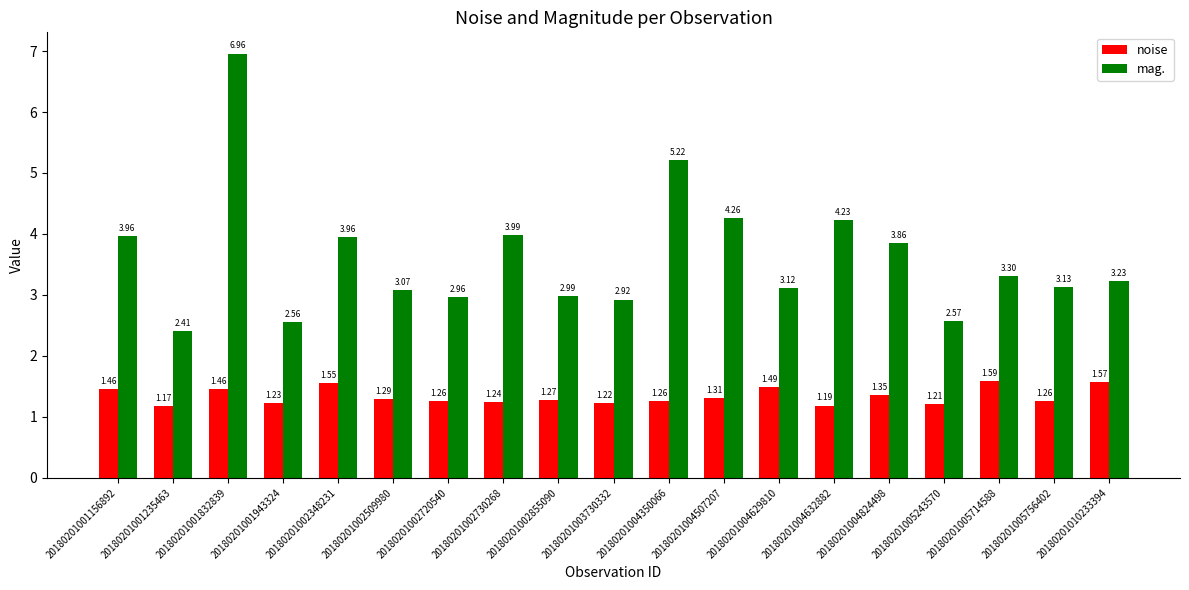

At which category is the sum across all series the highest?

20180201001832839